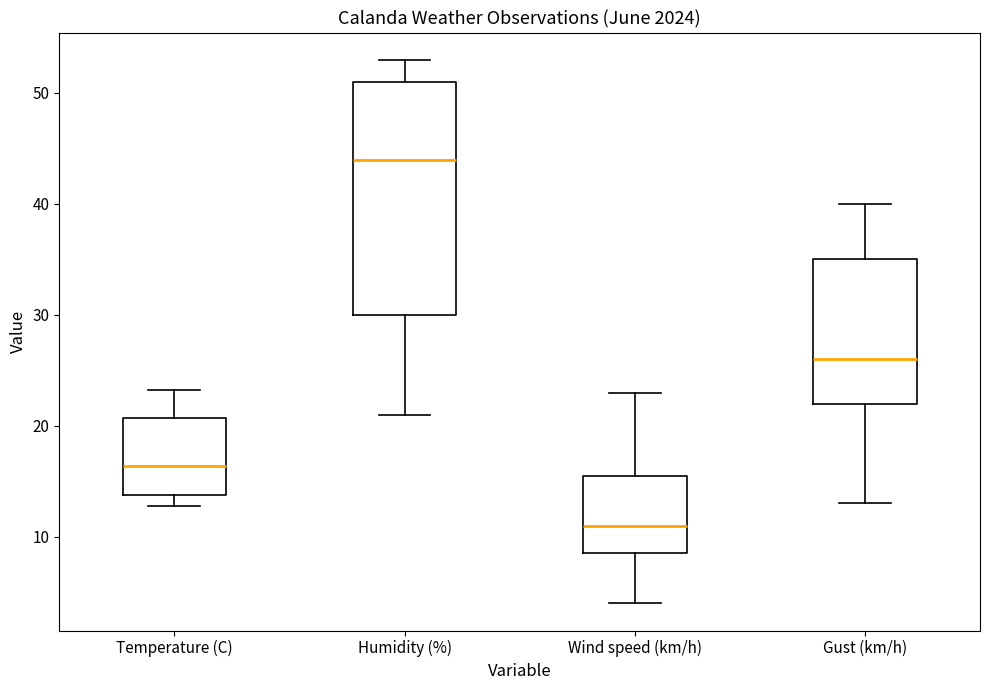

Reading left to right, read every box against the y-axis: the position of its median line, the range the box covers, and the ends of its whiskers. The values are not printed on the chart, so give them approximately, as read against the axis.

Temperature (C): median 16, box 14 to 21, whiskers 13 to 23
Humidity (%): median 44, box 30 to 51, whiskers 21 to 53
Wind speed (km/h): median 11, box 9 to 16, whiskers 4 to 23
Gust (km/h): median 26, box 22 to 35, whiskers 13 to 40